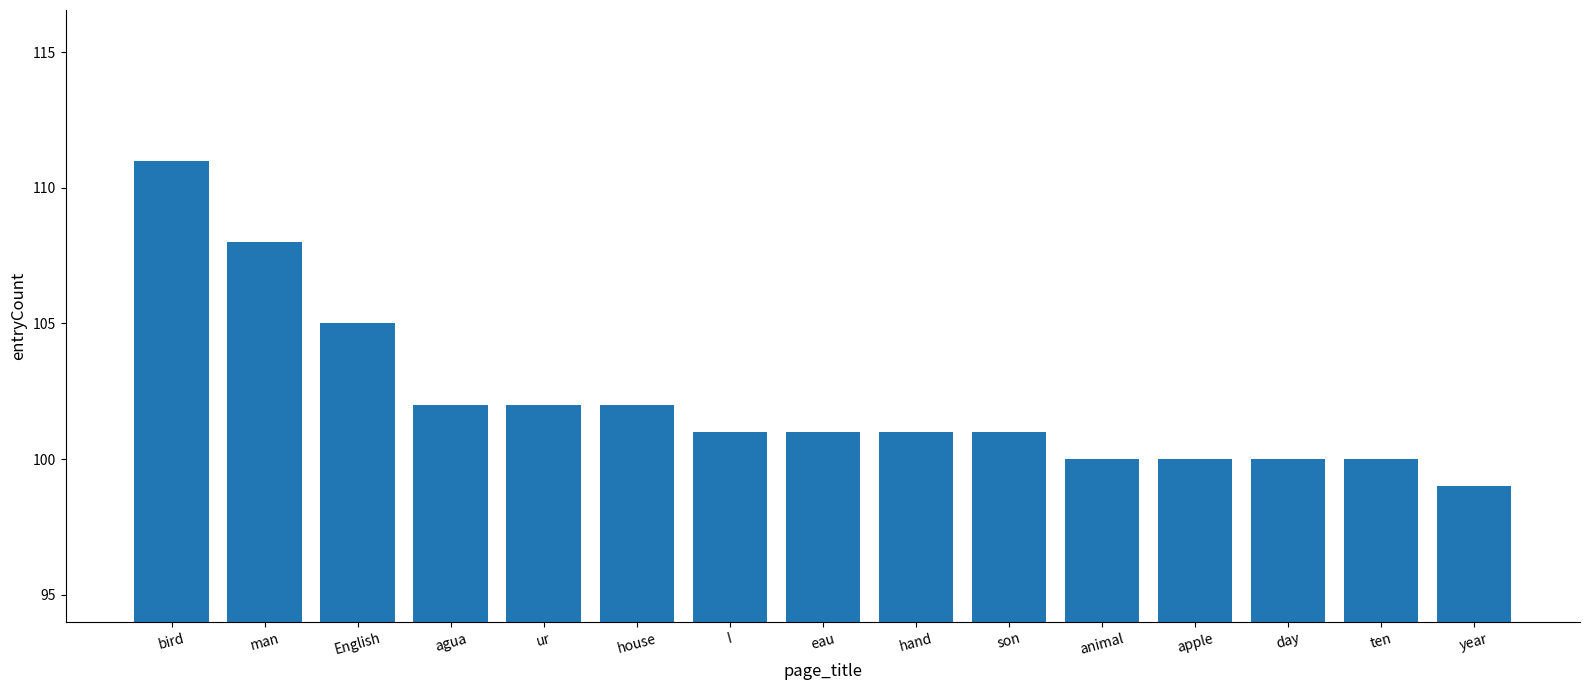

What is the value of the 15th bar from the left?

99